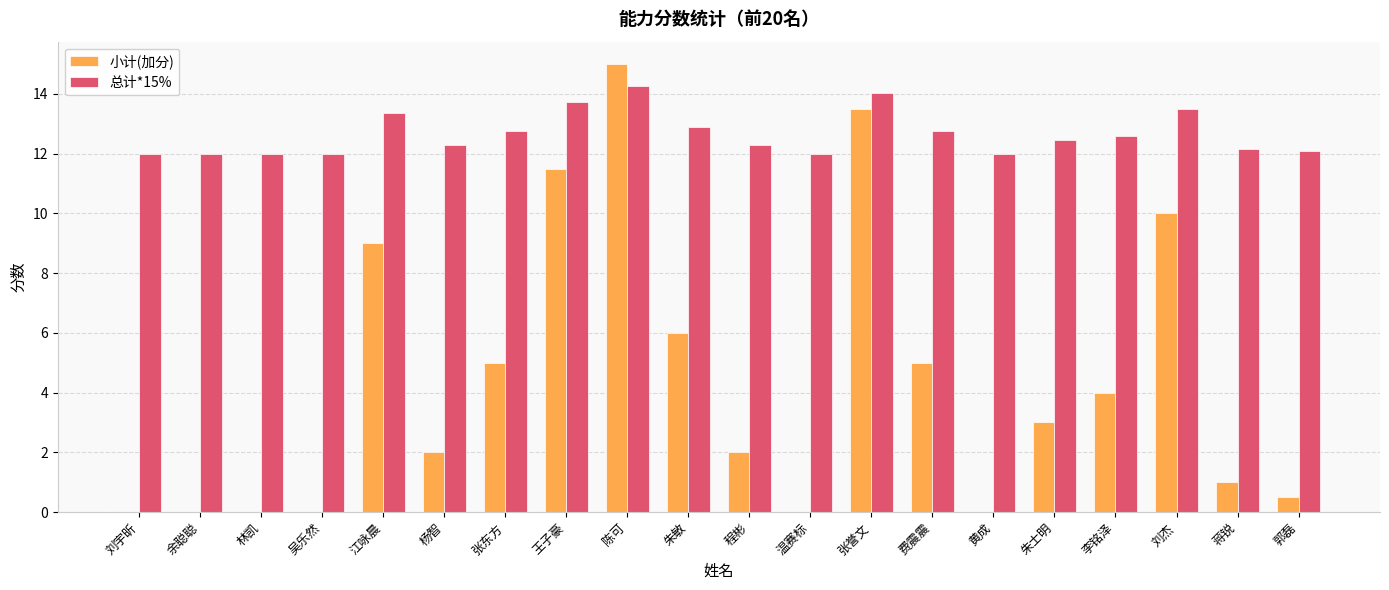

Which series changed the most between 林凯 and 费震震?

小计(加分)